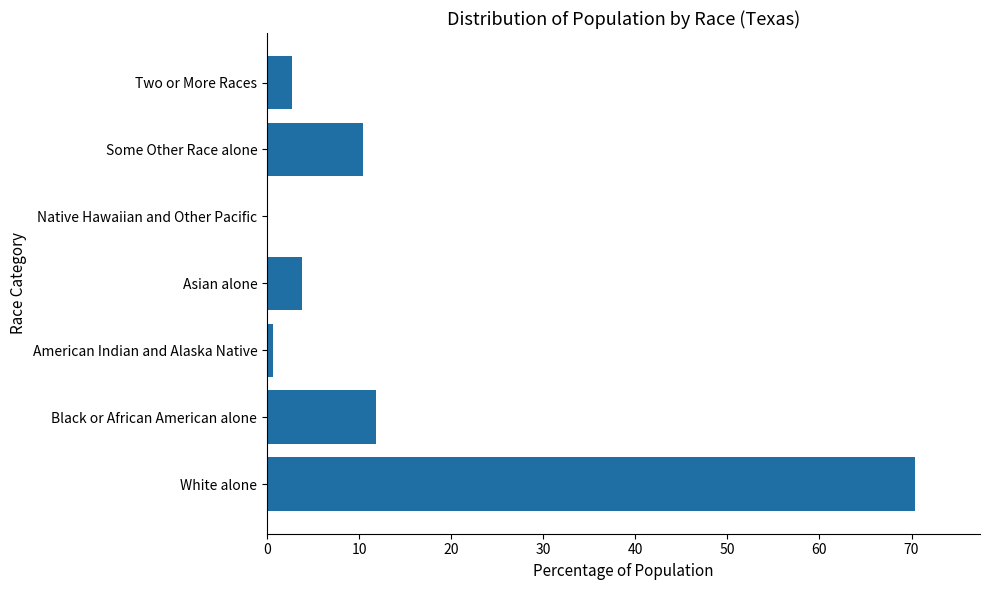

What is the ratio of the value at Black or African American alone to the value at Two or More Races?

4.4